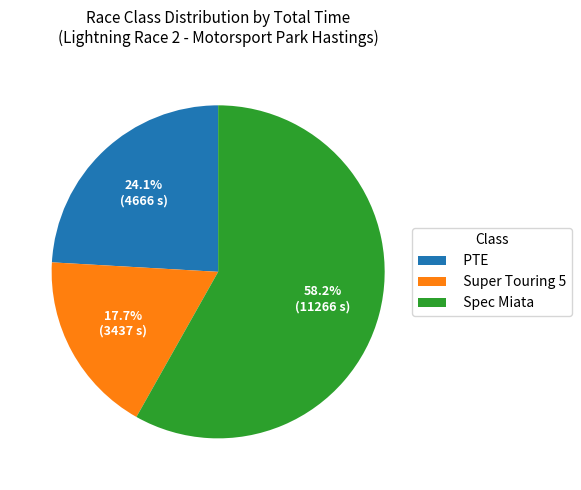

Which has a higher value, Spec Miata or PTE?

Spec Miata